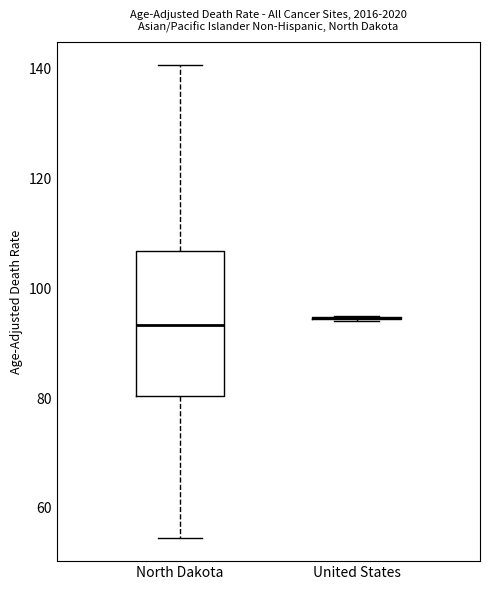

Comparing the boxes themselves (not the whiskers), which one is the tallest?

North Dakota